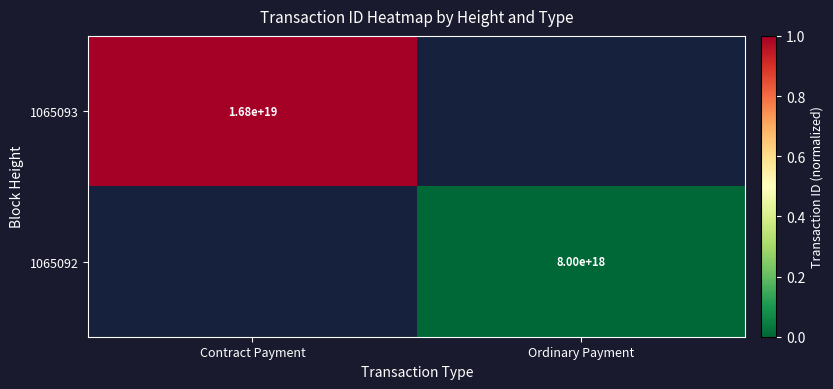

Is it true that 1065093 equals 16800000000000000000 at Contract Payment?

True